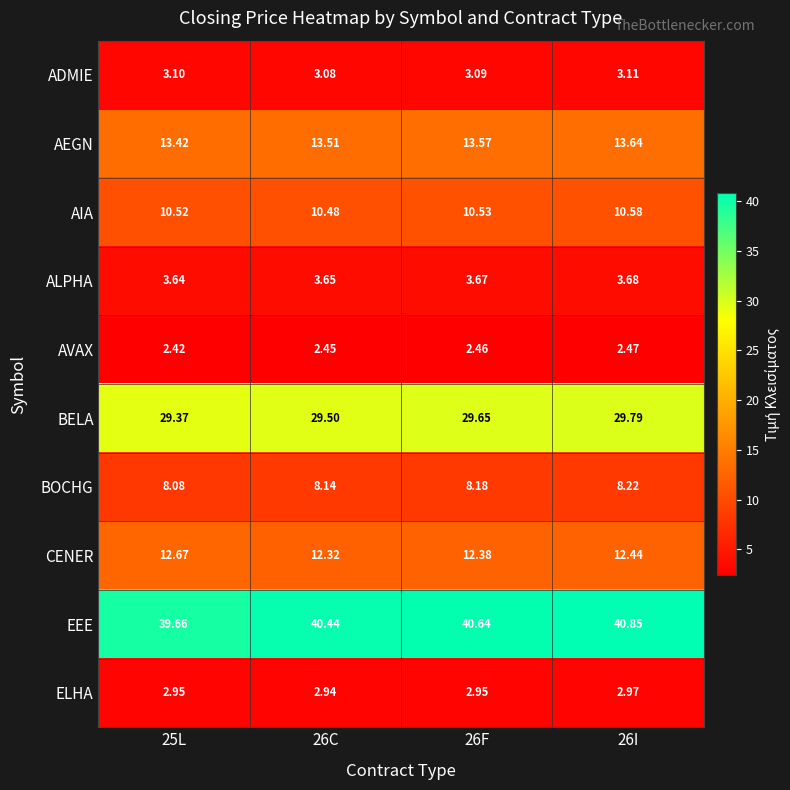

What is the difference between the highest and lowest values at 26I?

38.4